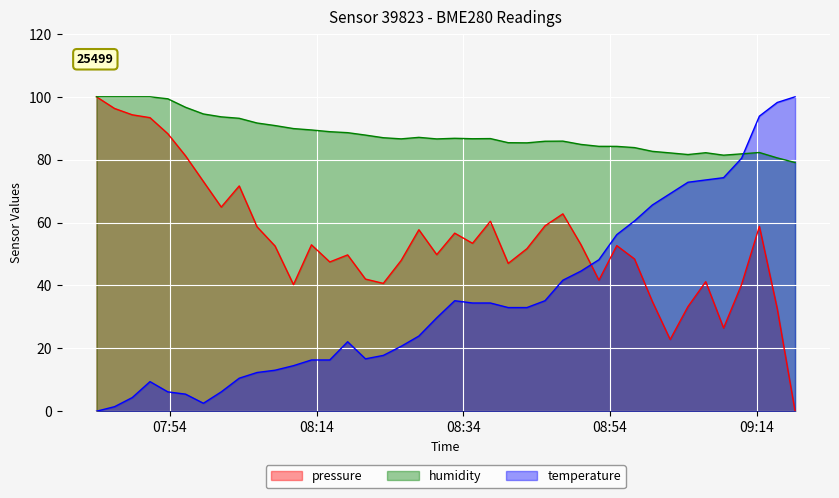

What is the lowest value of the humidity series?

79.1